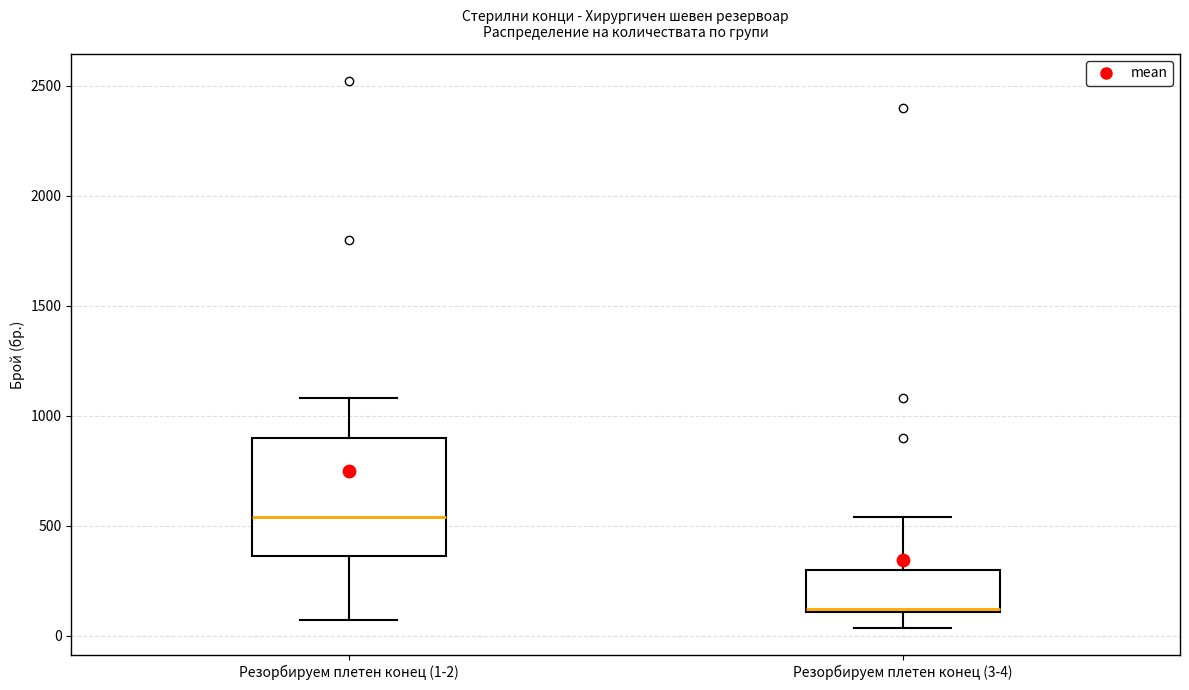

Which box's median line is the lowest?

Резорбируем плетен конец (3-4)